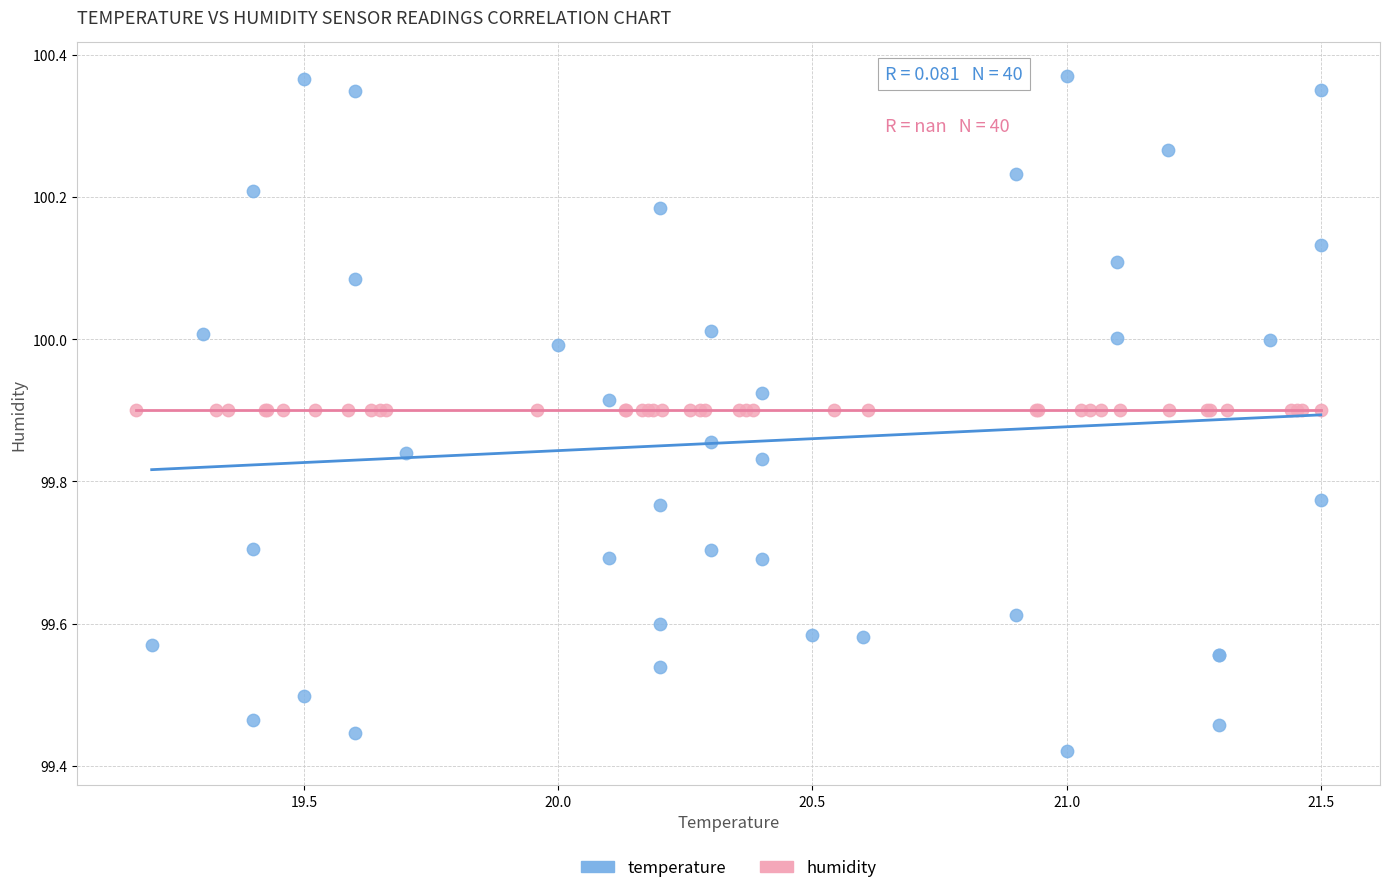

What are all the series names shown in the legend?

temperature, humidity